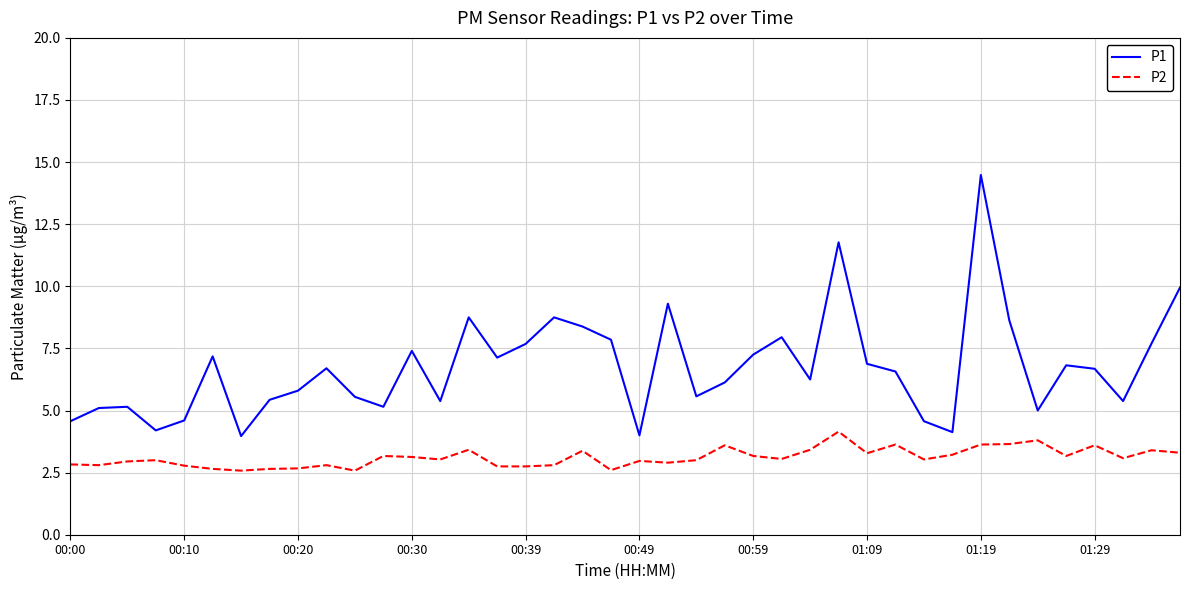

True or false: P1 and P2 cross at least once.

False